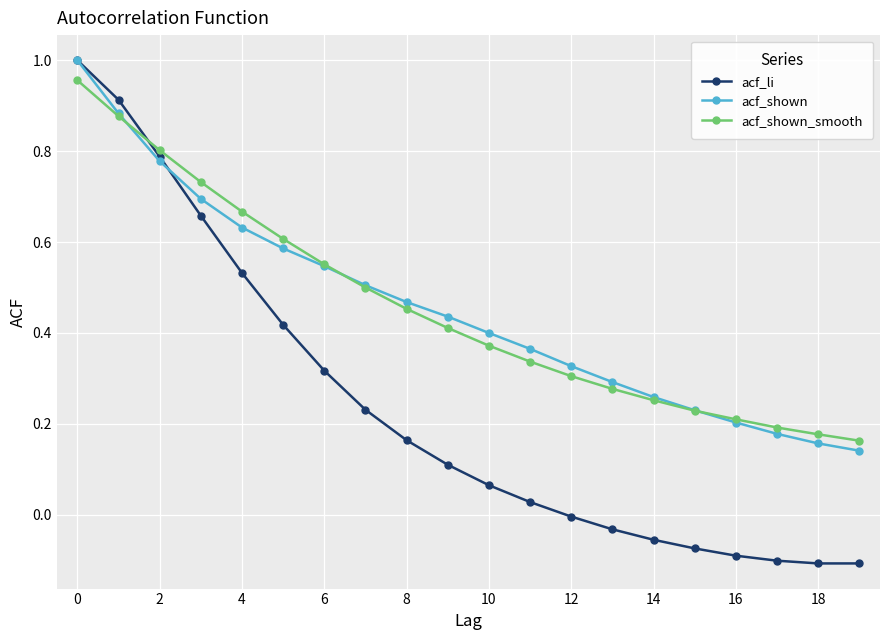

Which series has the largest range (max minus min)?

acf_li